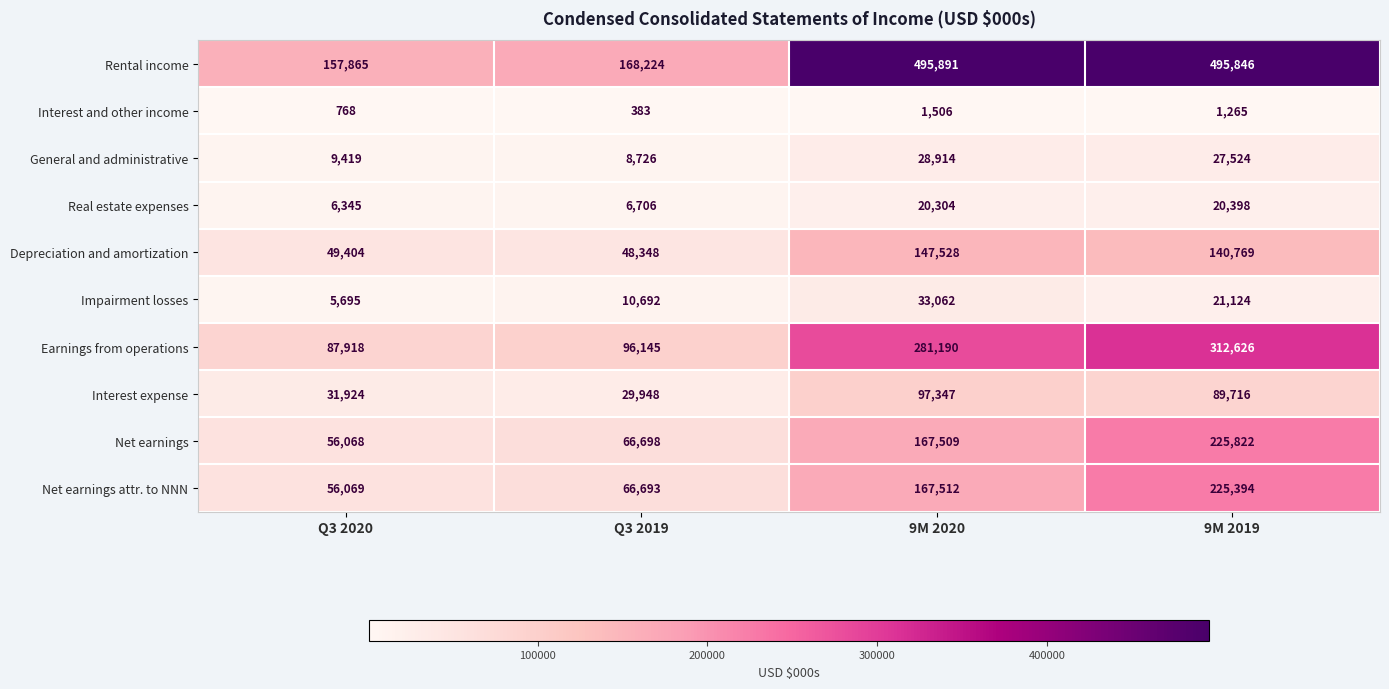

The Real estate expenses series shows 20398 at 9M 2019. True or false?

True